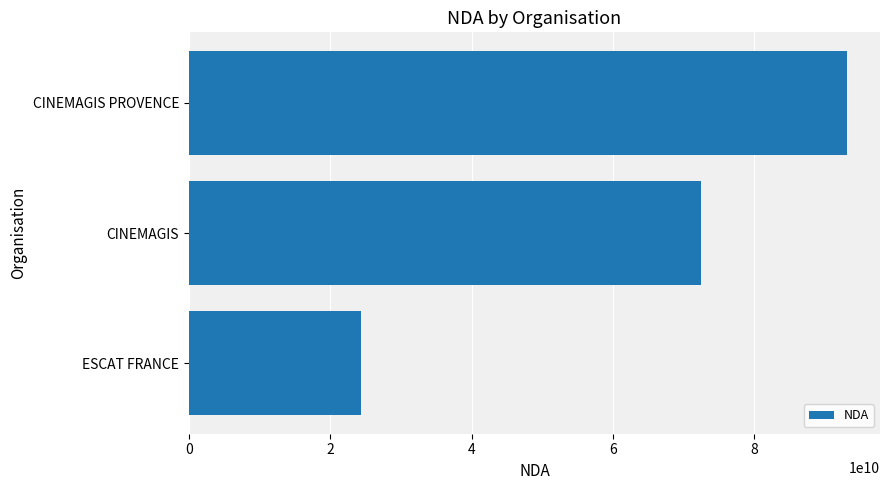

At which label is the value closest to 58751144975?

CINEMAGIS